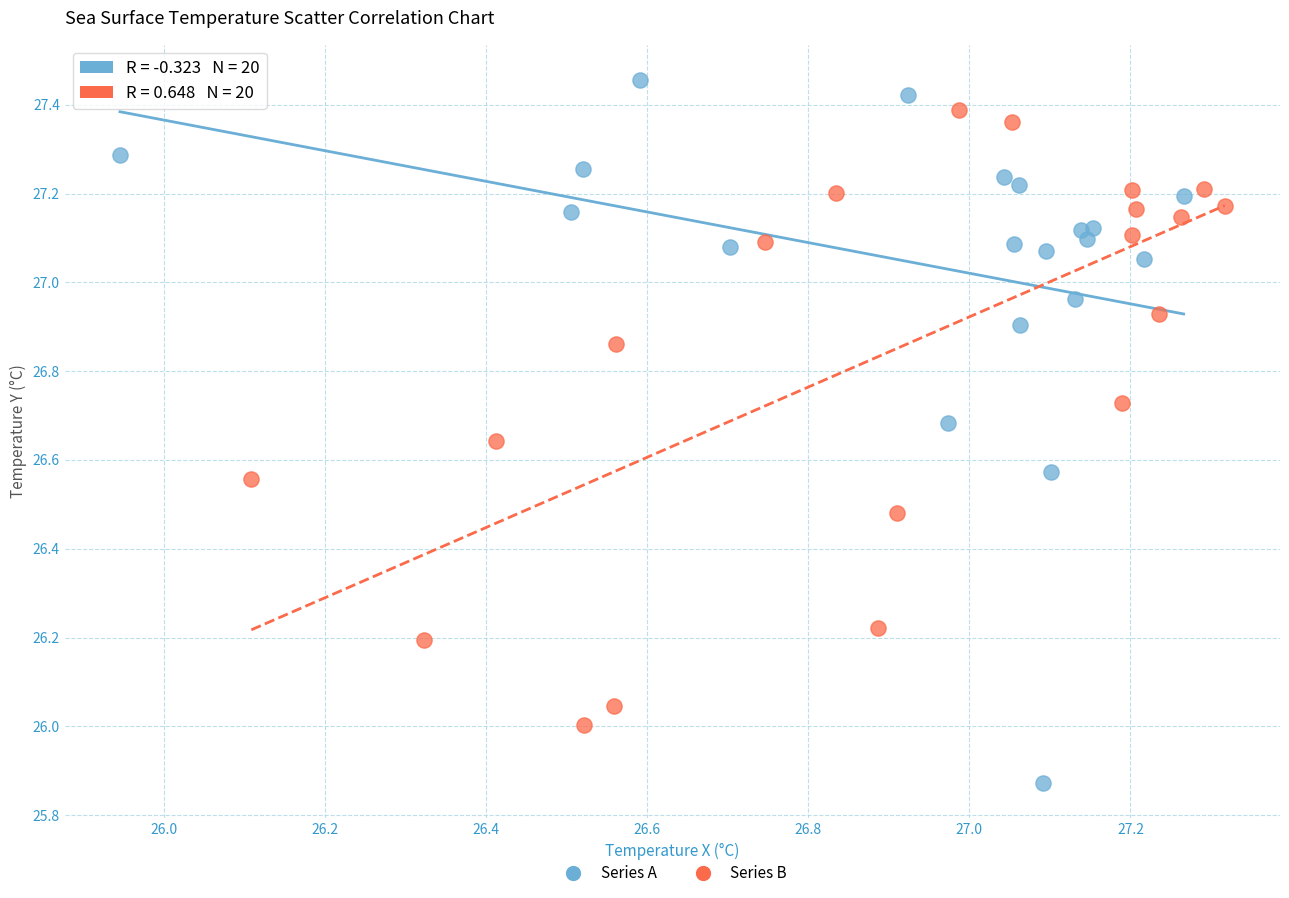

Which series has the widest spread of Y values?

Series A